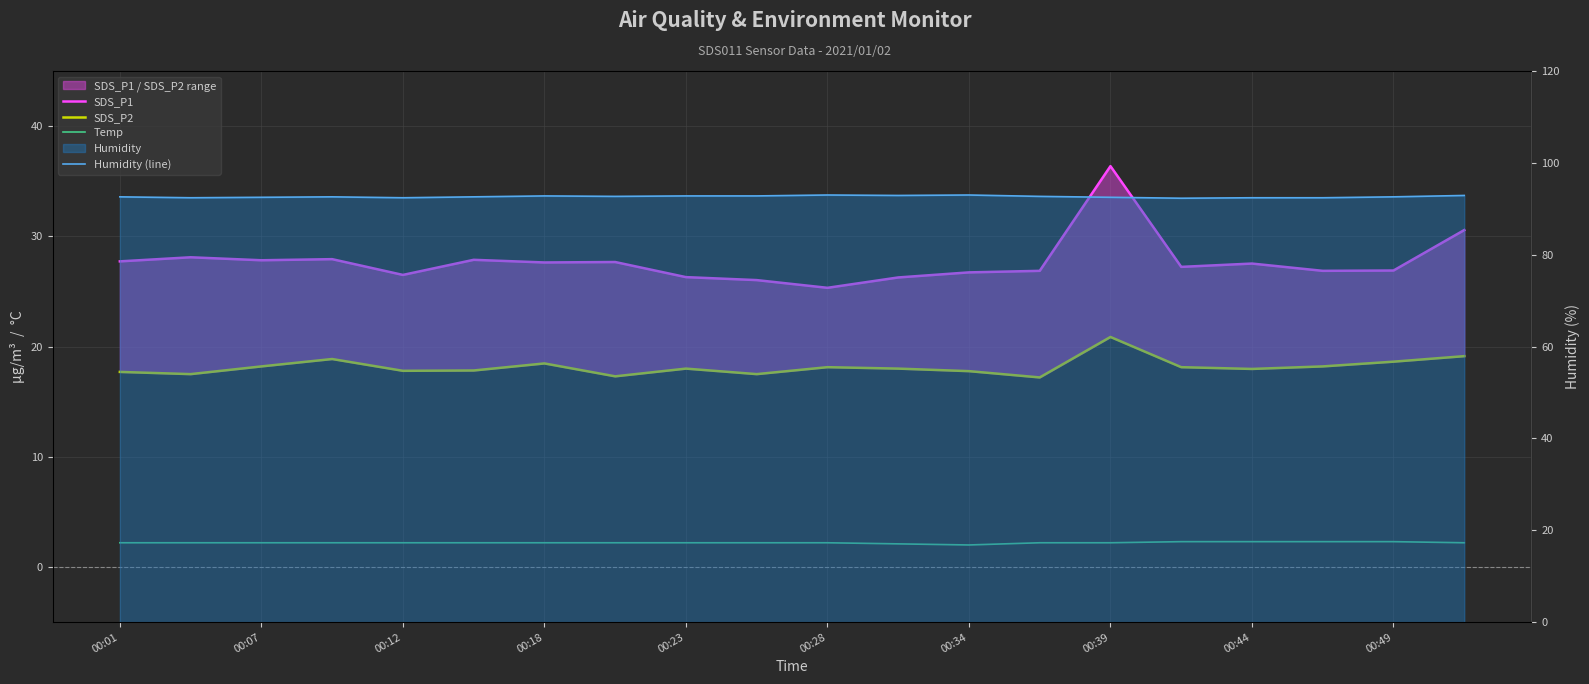

What is the sum of all Temp values?

44.1